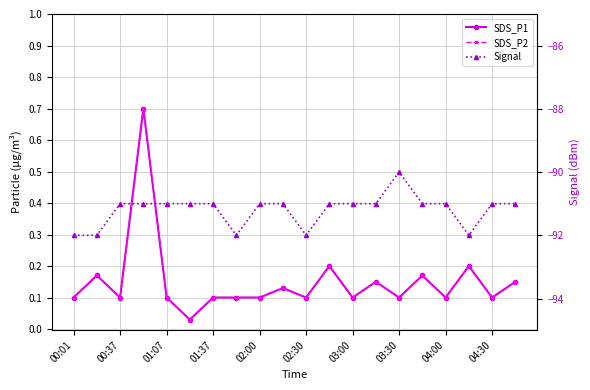

At 03:30, list the series in order from largest to smallest.

SDS_P1, SDS_P2, Signal